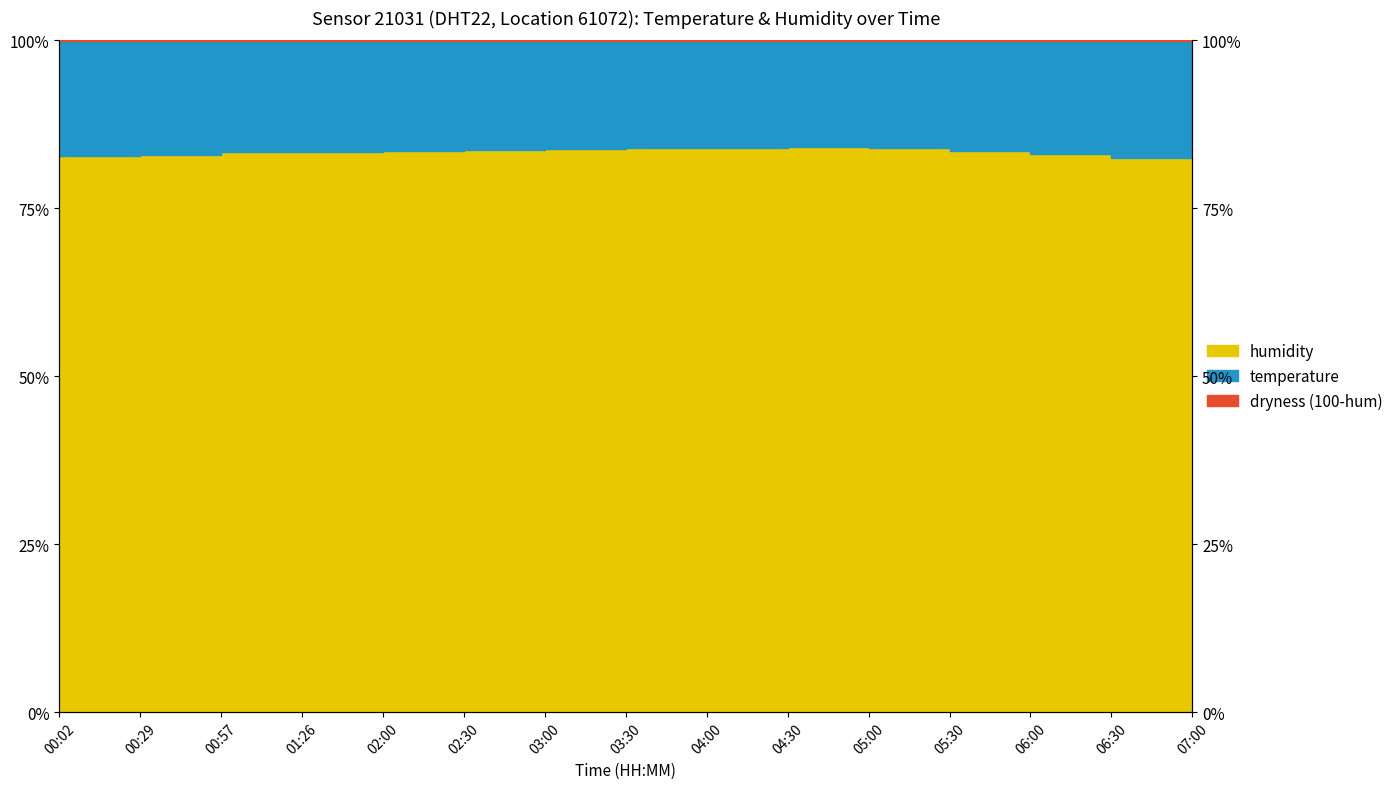

Rank the series by their average value, from lowest to highest.

dryness_line, temperature_line, humidity_line